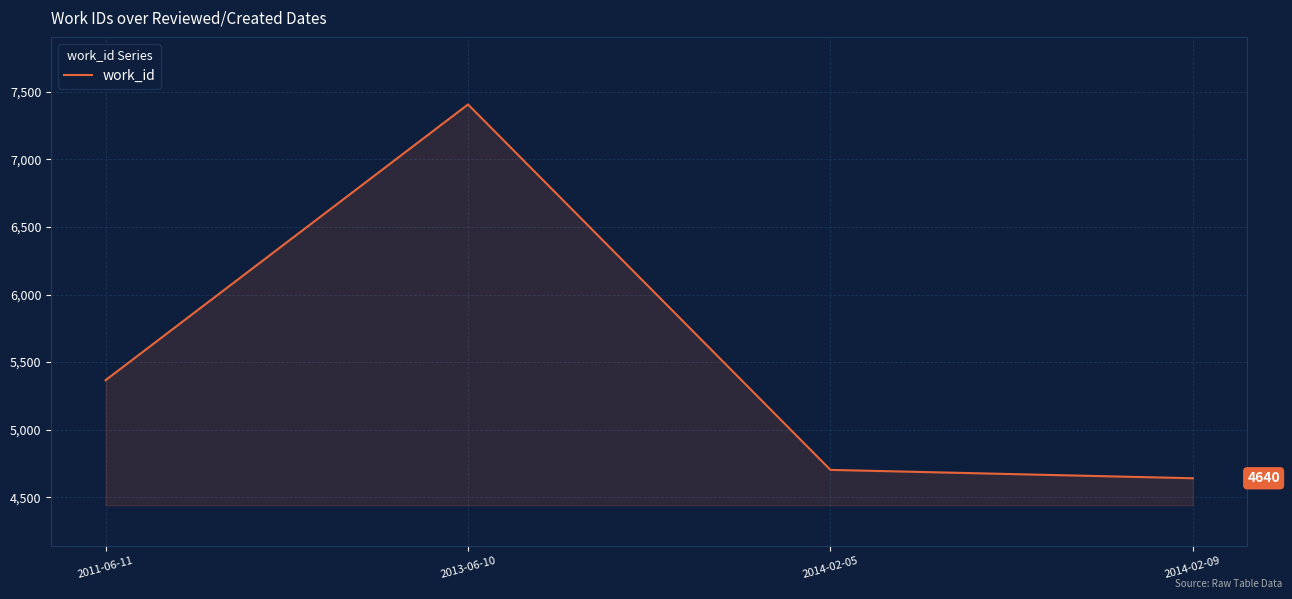

Reading left to right, extract all data points from this chart.

2011-06-11=5366	2013-06-10=7407	2014-02-05=4702	2014-02-09=4640